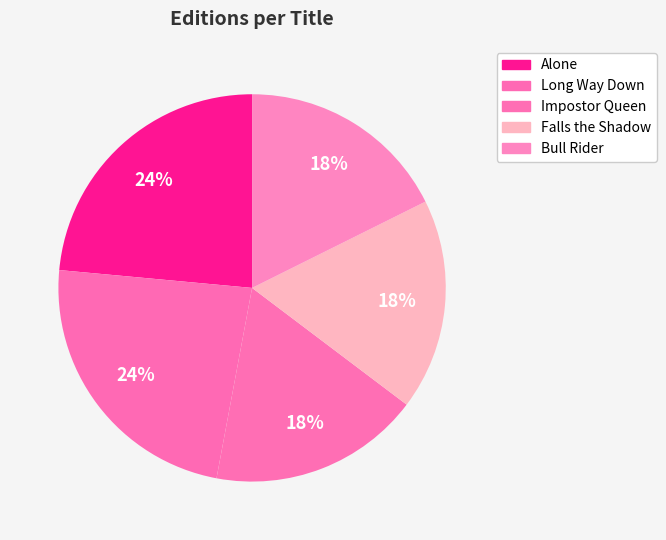

What is the total percentage of Long Way Down and Alone?

47.1%